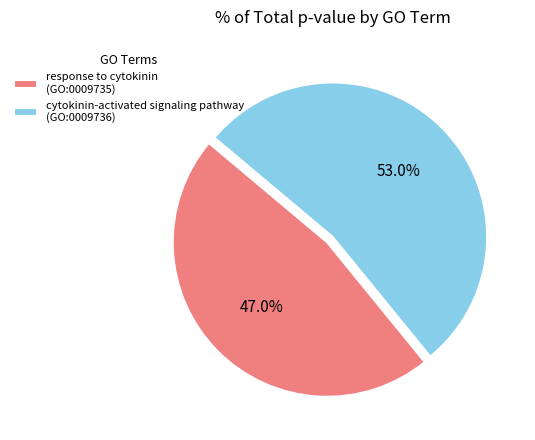

To the nearest percent, what is the difference between the largest and smallest slice percentages?

6%